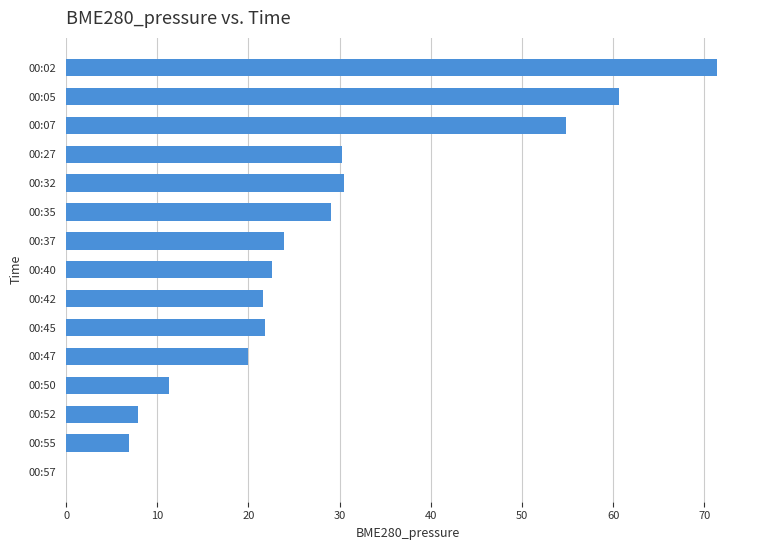

Which has a higher value, 00:35 or 00:50?

00:35